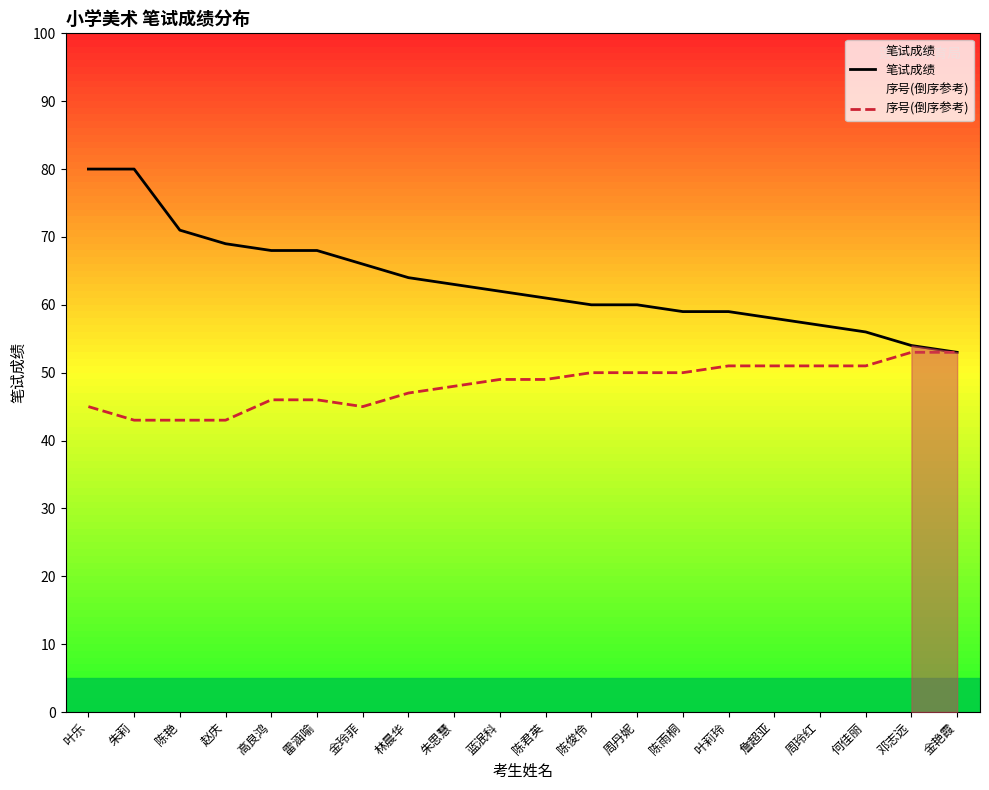

How many data points in 序号(倒序参考) are above 49?

9